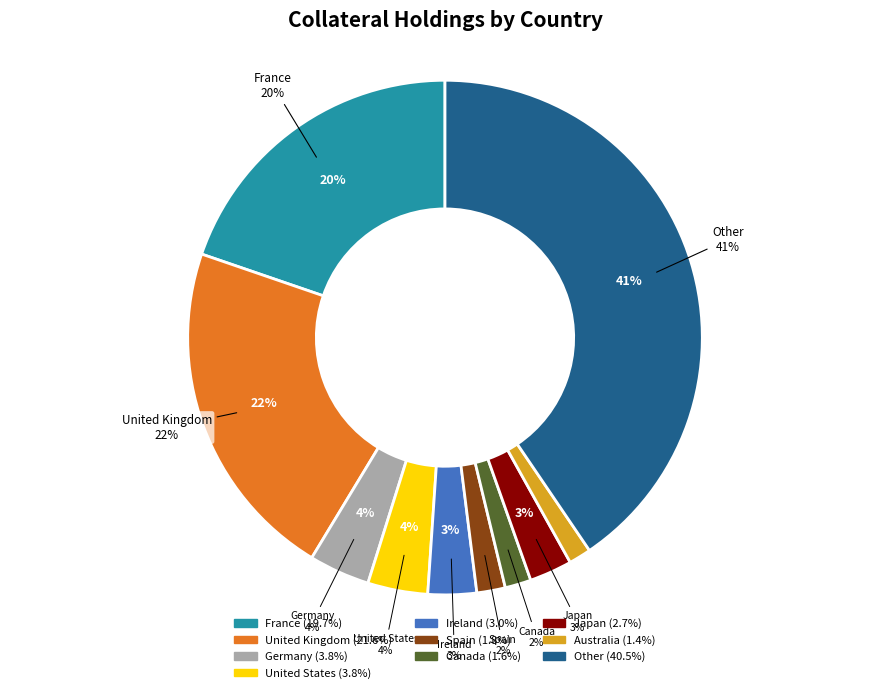

What portion of the pie excludes Other?

59.5%